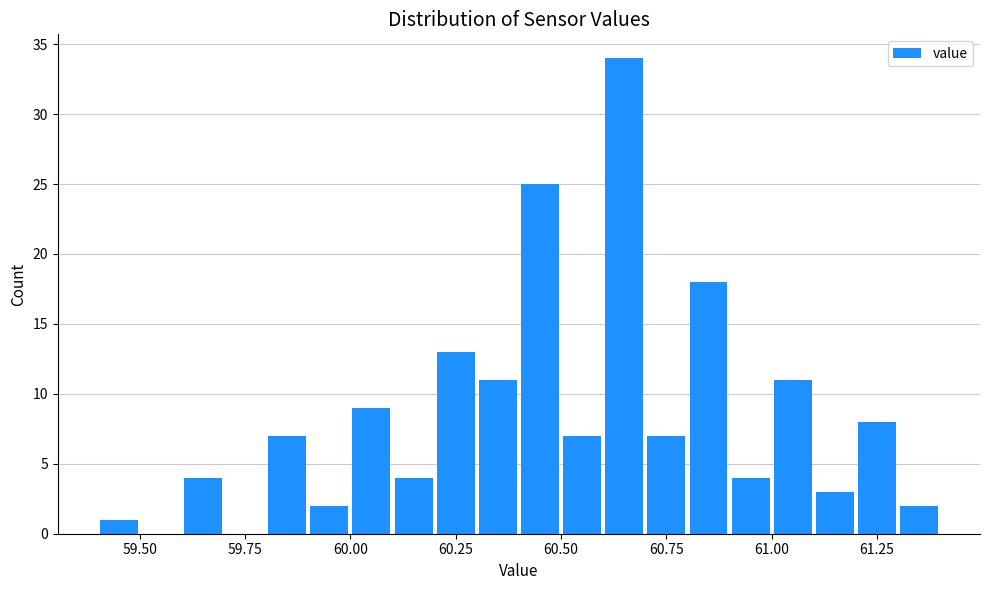

Around what value on the x-axis is the tallest bar? Give the approximate position of its centre, as read against the axis.

60.65